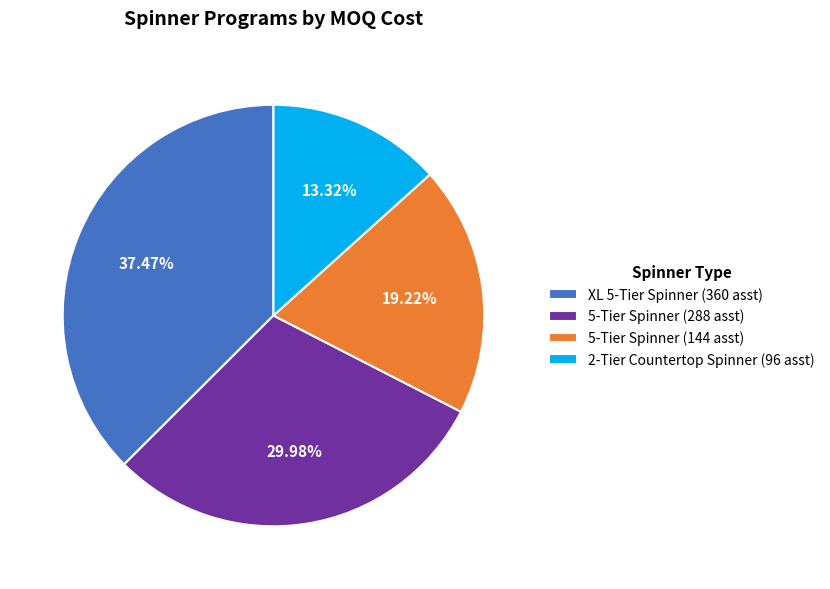

To the nearest percent, what is the difference between the largest and smallest slice percentages?

24%